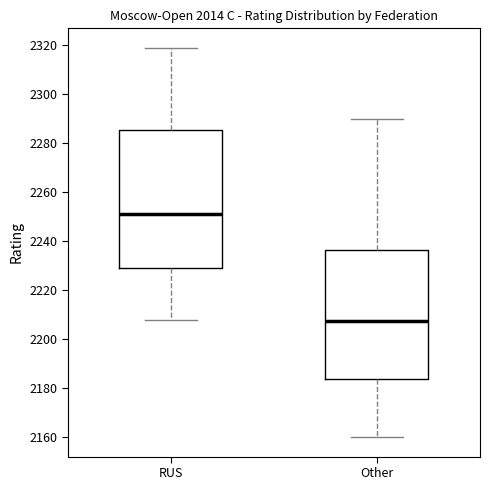

Reading left to right, read every box against the y-axis: the position of its median line, the range the box covers, and the ends of its whiskers. The values are not printed on the chart, so give them approximately, as read against the axis.

RUS: median 2252, box 2230 to 2286, whiskers 2208 to 2320
Other: median 2208, box 2184 to 2236, whiskers 2160 to 2290